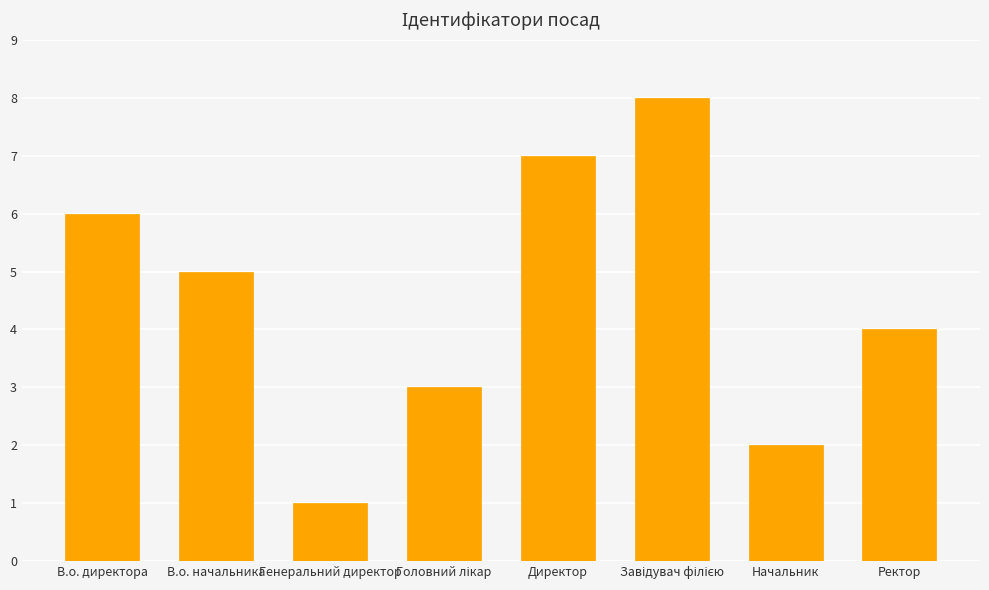

The value at Генеральний директор is 0. True or false?

False